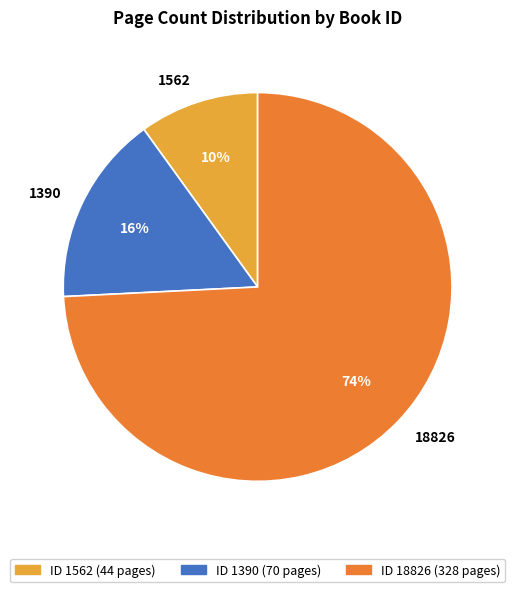

Which has a higher value, 1562 or 1390?

1390